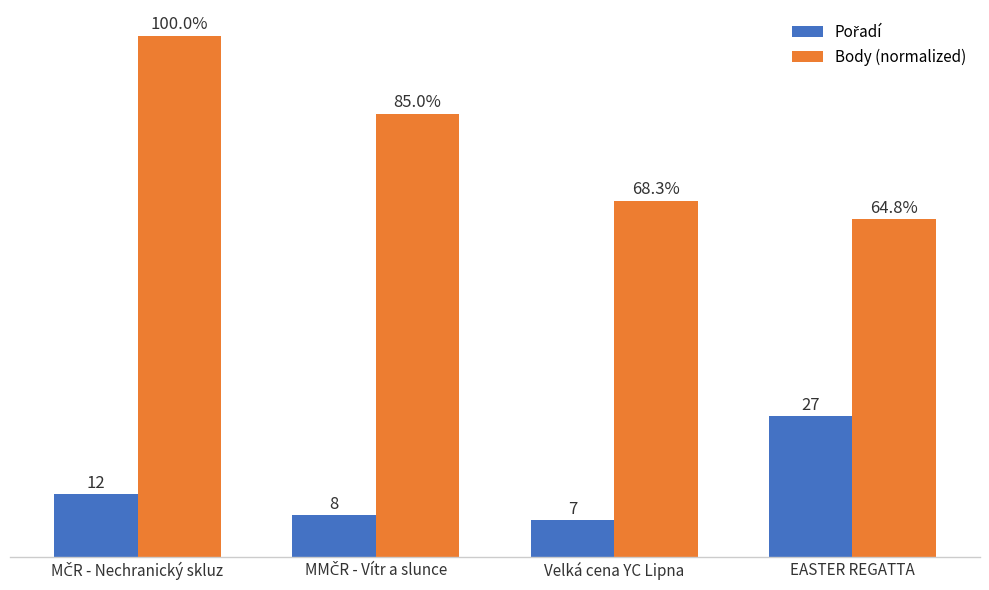

Which series has the largest range (max minus min)?

Body (normalized)